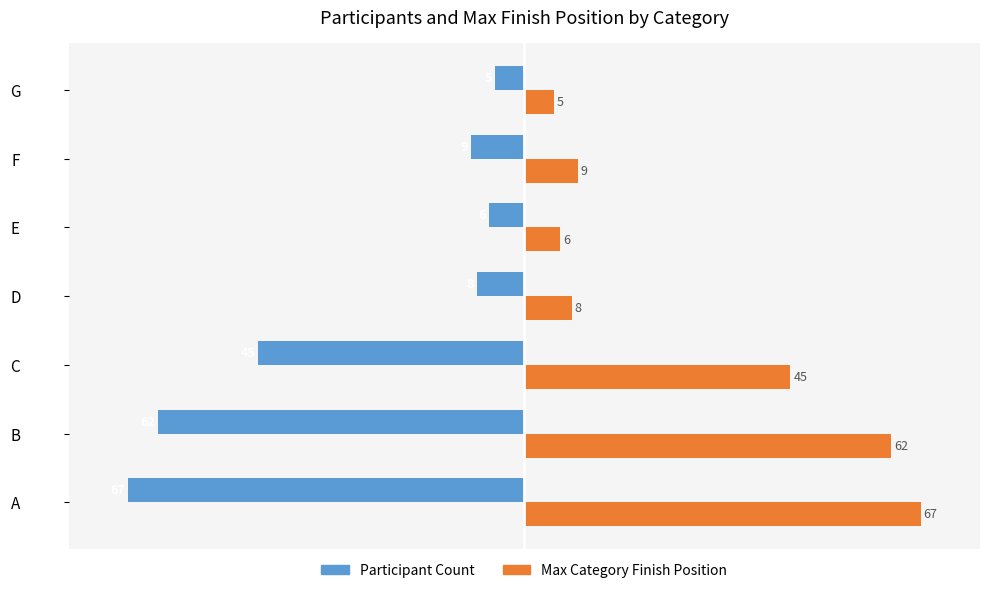

What is the spread (max minus min) of values at D?

16